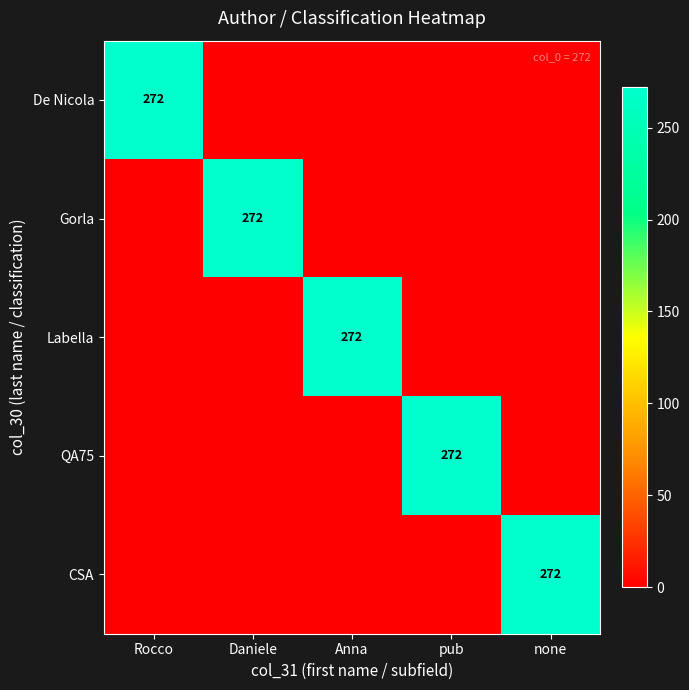

Between Rocco and none, which is larger?

Rocco